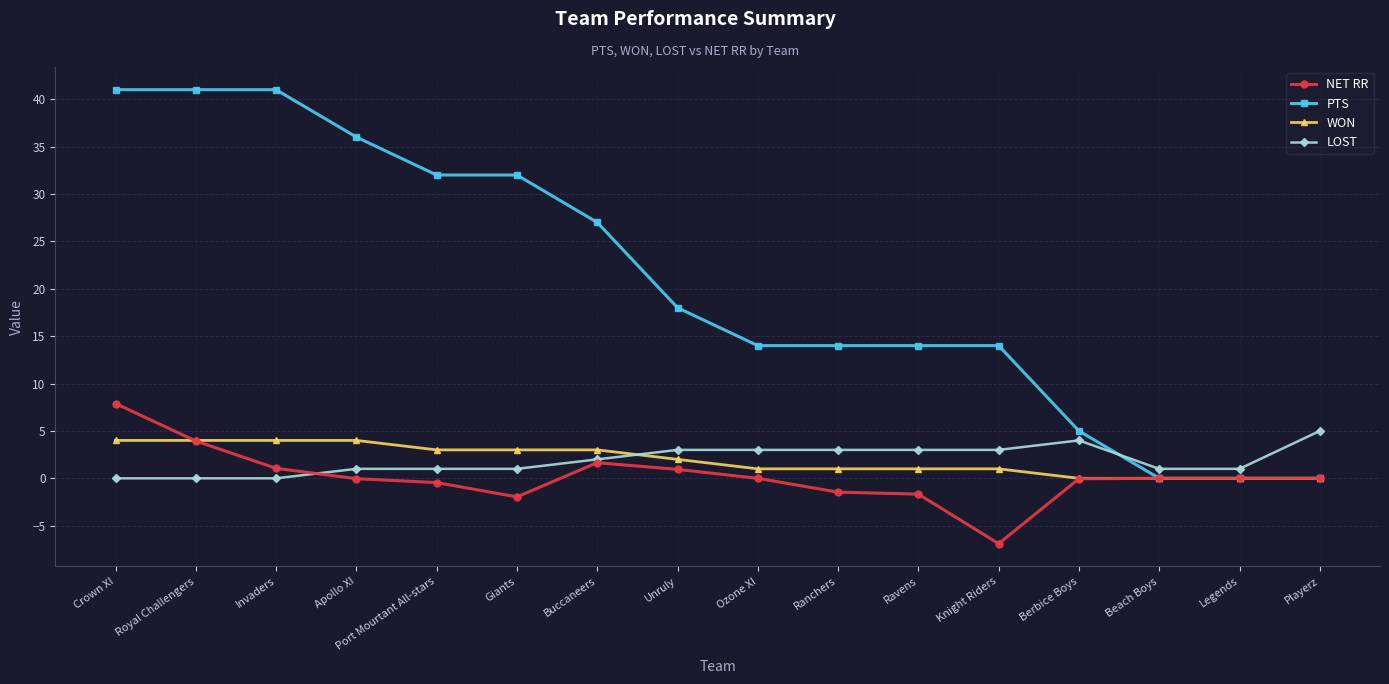

Is this an area chart (filled region under the line)?

No